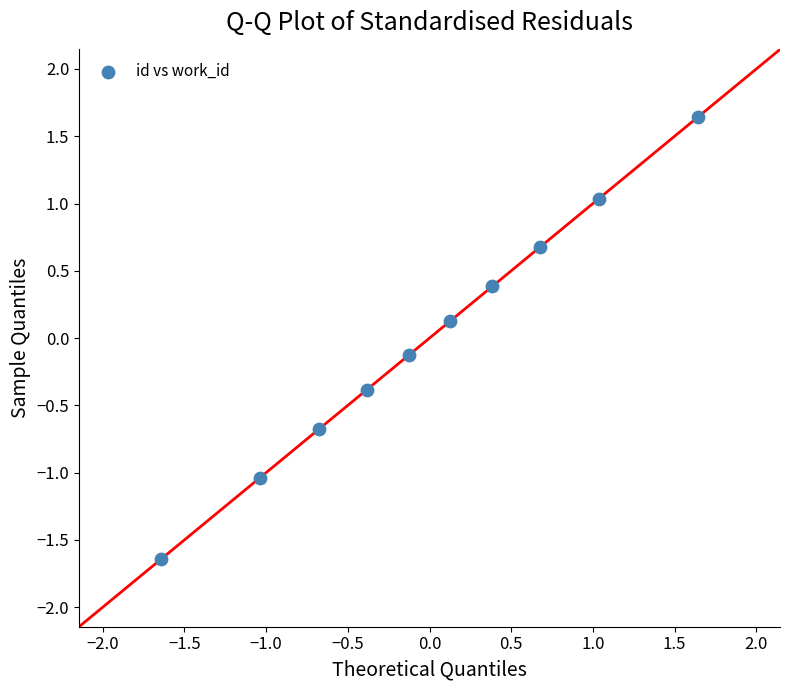

What is the range of X values (max minus min)?

3.3